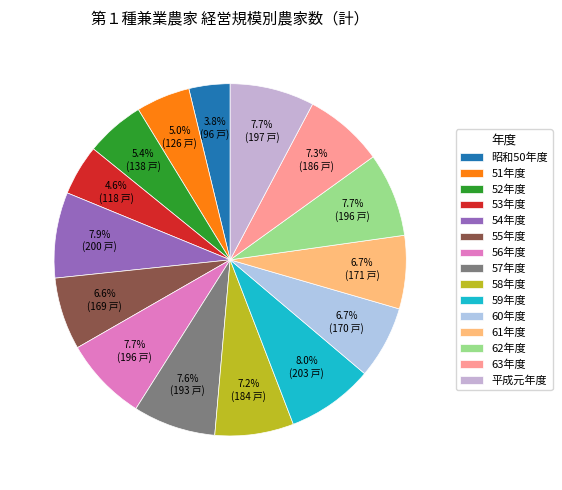

What is the total percentage of 平成元年度 and 58年度?

15.0%